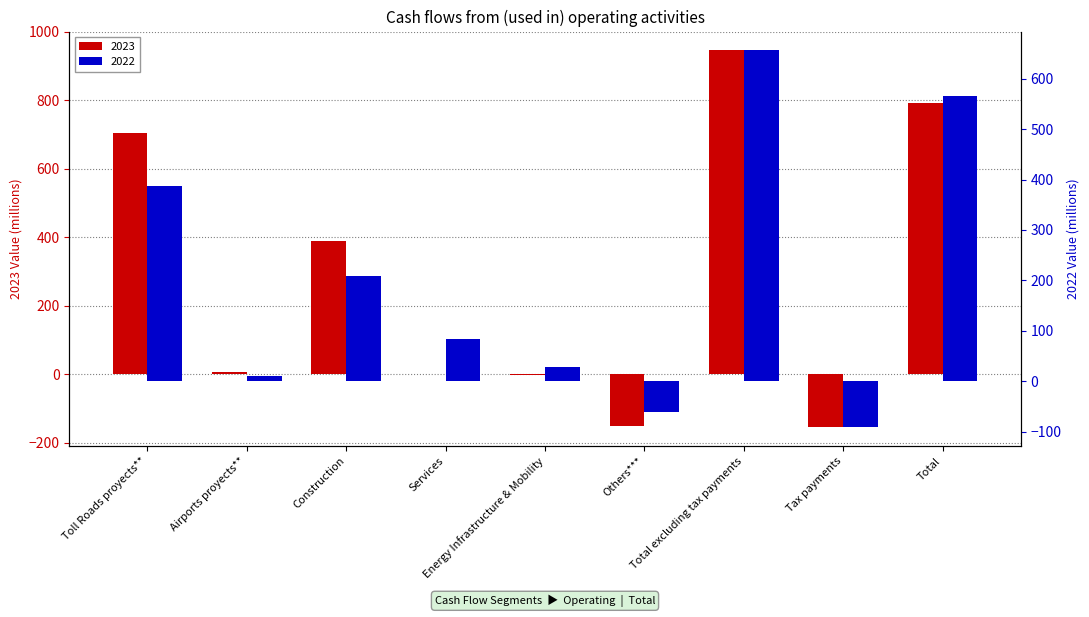

What are all the series names shown in the legend?

2023, 2022